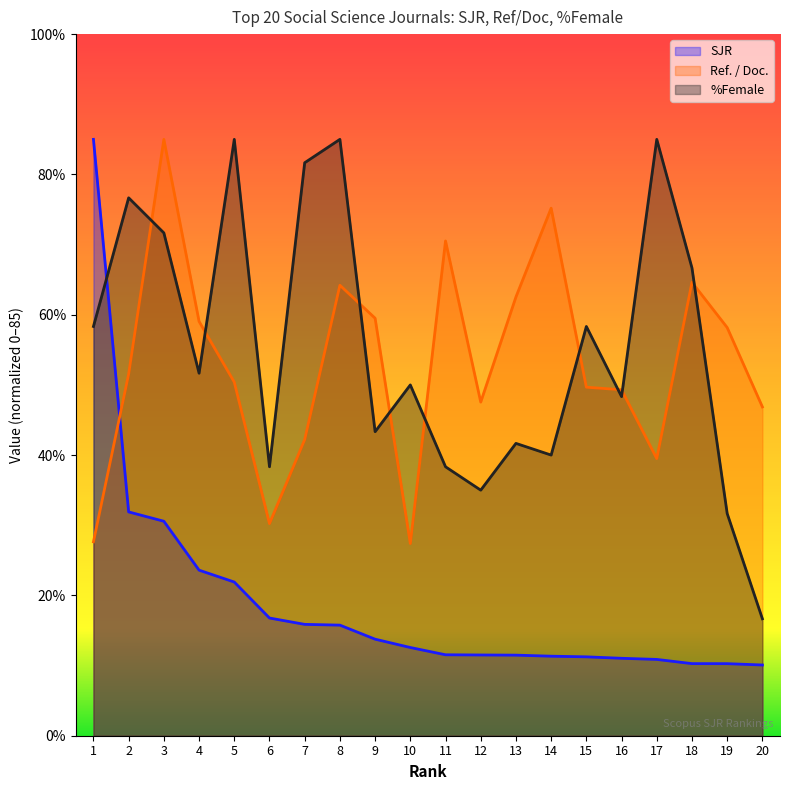

How many lines are shown in the chart?

3